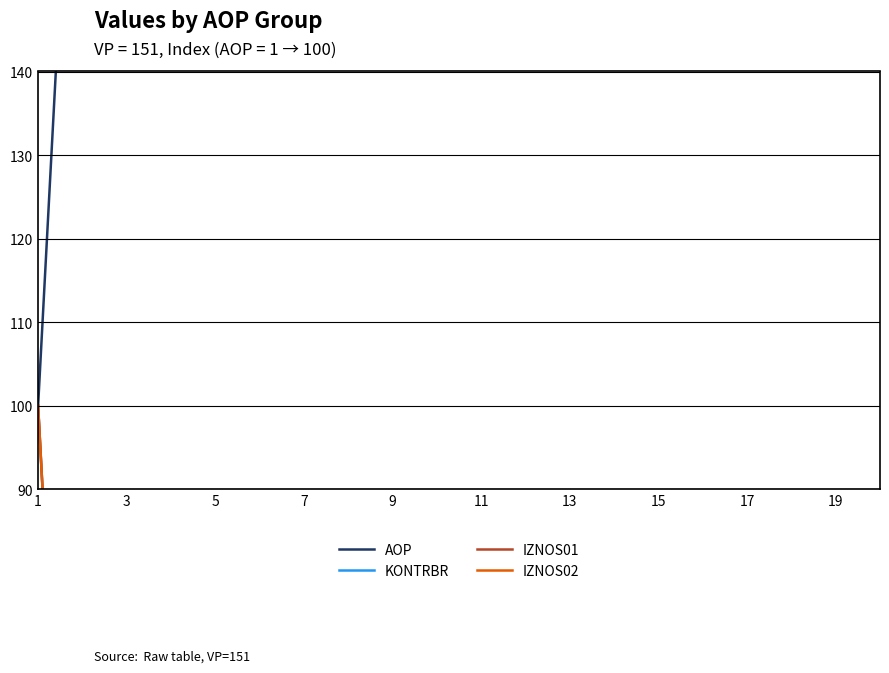

True or false: AOP and KONTRBR cross at least once.

False